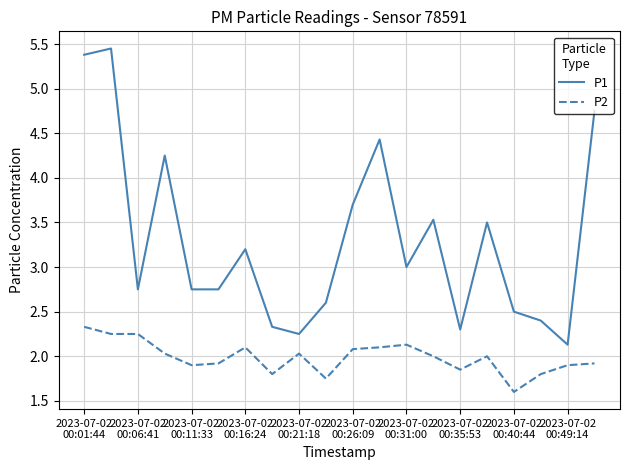

Which series has the largest total across all categories?

P1